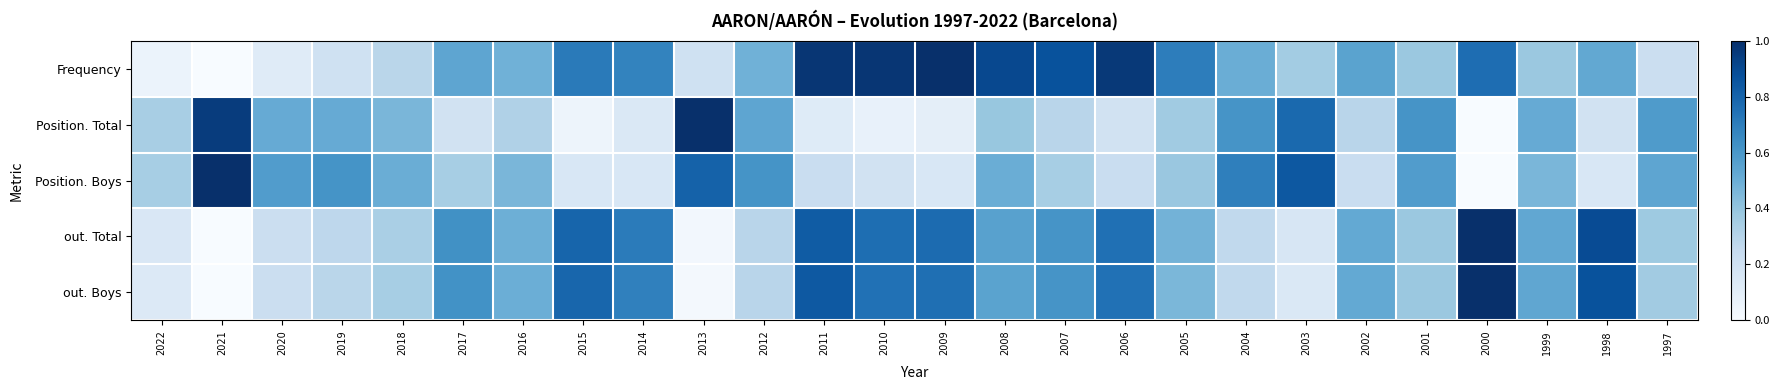

Reading left to right, transcribe all the data shown in this chart.

Frequency: 2022=0.1	2021=0.0	2020=0.1	2019=0.2	2018=0.3	2017=0.5	2016=0.5	2015=0.7	2014=0.7	2013=0.2	2012=0.5	2011=1.0	2010=1.0	2009=1.0	2008=0.9	2007=0.9	2006=1.0	2005=0.7	2004=0.5	2003=0.4	2002=0.5	2001=0.4	2000=0.8	1999=0.4	1998=0.5	1997=0.2
Position. Total: 2022=0.3	2021=1.0	2020=0.5	2019=0.5	2018=0.5	2017=0.2	2016=0.3	2015=0.0	2014=0.1	2013=1.0	2012=0.5	2011=0.1	2010=0.1	2009=0.1	2008=0.4	2007=0.3	2006=0.2	2005=0.4	2004=0.6	2003=0.8	2002=0.3	2001=0.6	2000=0.0	1999=0.5	1998=0.2	1997=0.6
Position. Boys: 2022=0.3	2021=1.0	2020=0.6	2019=0.6	2018=0.5	2017=0.3	2016=0.5	2015=0.2	2014=0.2	2013=0.8	2012=0.6	2011=0.2	2010=0.2	2009=0.2	2008=0.5	2007=0.3	2006=0.2	2005=0.4	2004=0.7	2003=0.8	2002=0.2	2001=0.6	2000=0.0	1999=0.5	1998=0.2	1997=0.5
out. Total: 2022=0.2	2021=0.0	2020=0.2	2019=0.3	2018=0.3	2017=0.6	2016=0.5	2015=0.8	2014=0.7	2013=0.0	2012=0.3	2011=0.8	2010=0.8	2009=0.8	2008=0.6	2007=0.6	2006=0.8	2005=0.5	2004=0.3	2003=0.2	2002=0.5	2001=0.4	2000=1.0	1999=0.5	1998=0.9	1997=0.4
out. Boys: 2022=0.1	2021=0.0	2020=0.2	2019=0.3	2018=0.3	2017=0.6	2016=0.5	2015=0.8	2014=0.7	2013=0.0	2012=0.3	2011=0.8	2010=0.7	2009=0.8	2008=0.5	2007=0.6	2006=0.7	2005=0.5	2004=0.3	2003=0.1	2002=0.5	2001=0.4	2000=1.0	1999=0.5	1998=0.9	1997=0.4